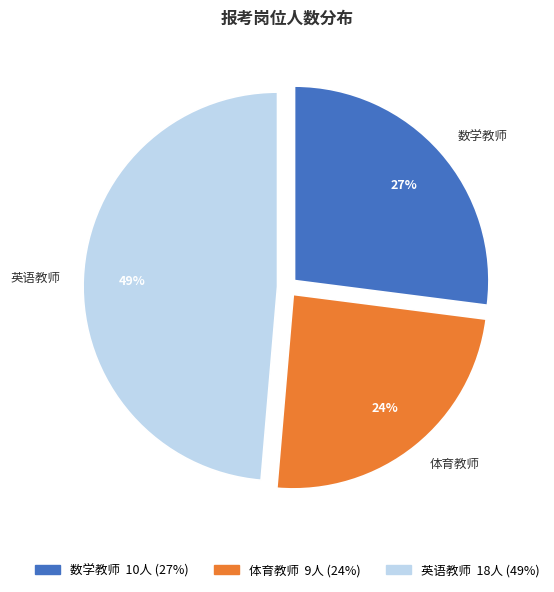

Between 数学教师 and 英语教师, which is larger?

英语教师